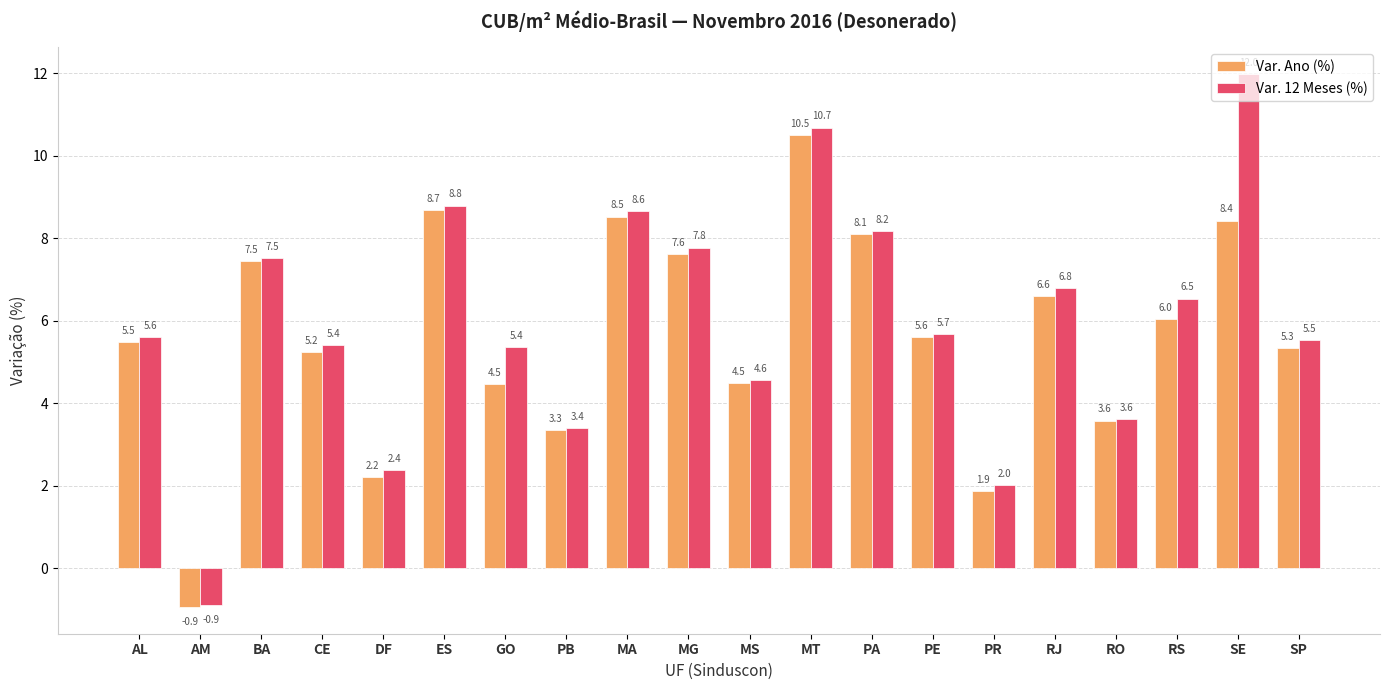

The value of Var. Ano (%) at BA is 4.2. True or false?

False